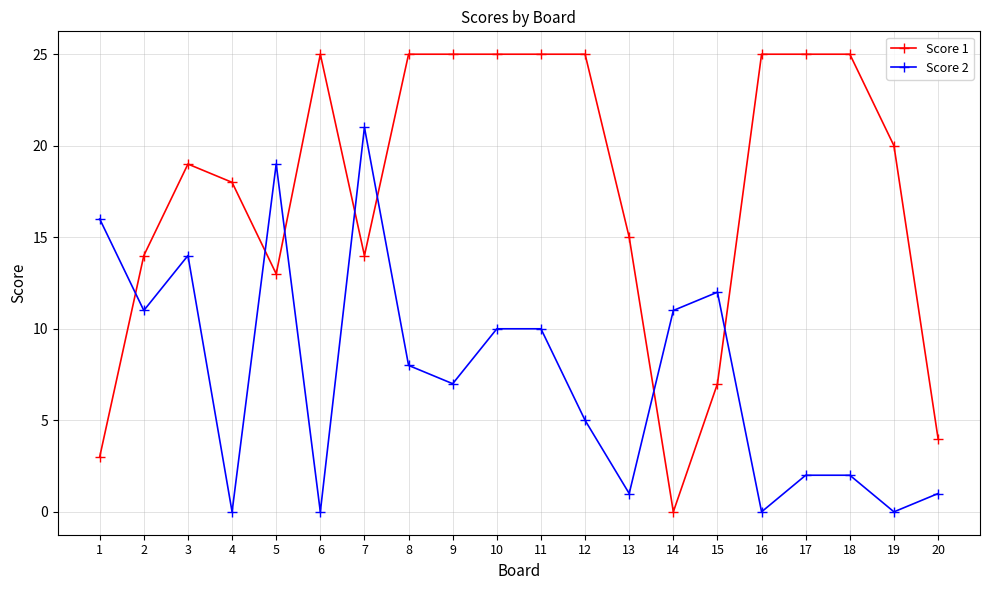

The value of Score 2 at 13 is 1. True or false?

True